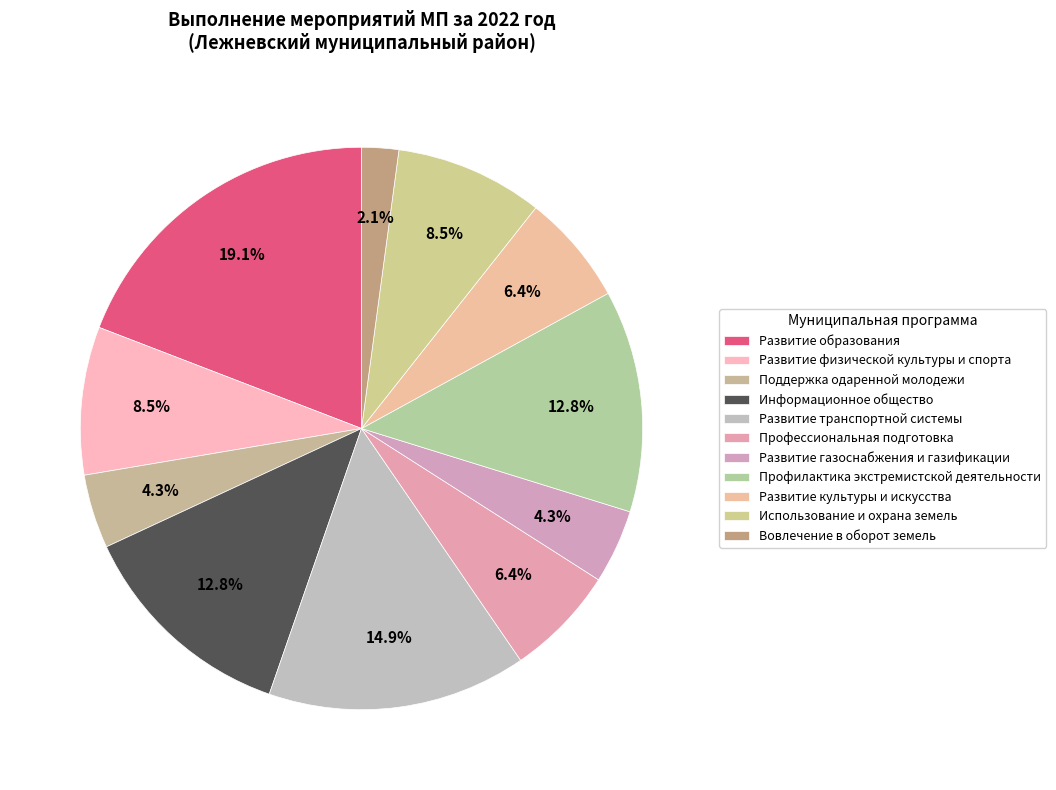

Between Поддержка одаренной молодежи and Развитие культуры и искусства, which is larger?

Развитие культуры и искусства